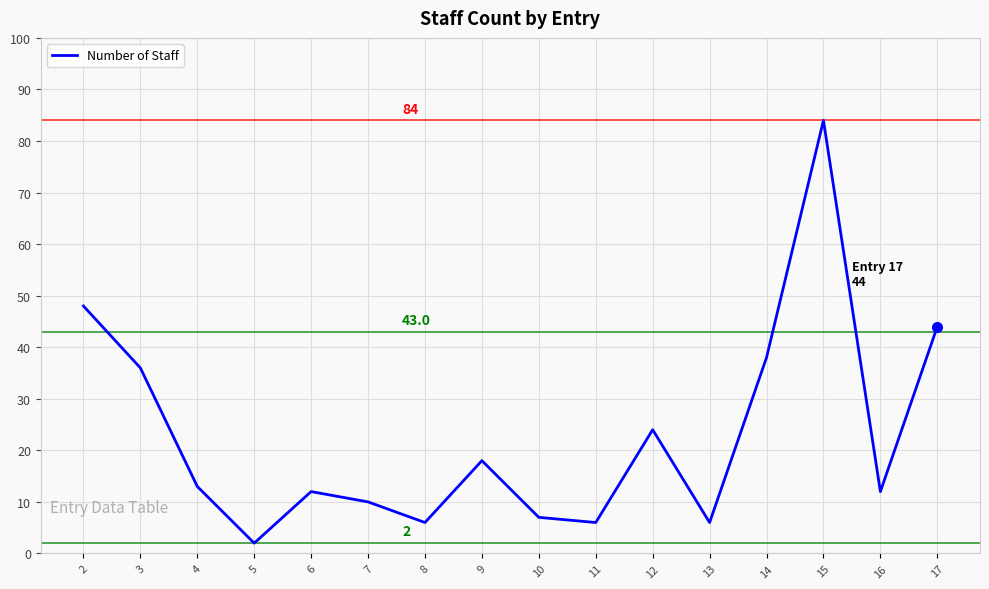

True or false: the data has more than 0 interior local peaks.

True